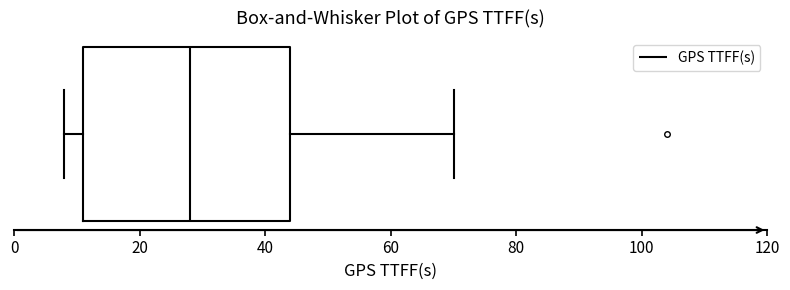

Transcribe this box plot: give where the median line is, the range the box spans, and where the two whiskers end, as read against the x-axis. The values are not printed on the chart, so give them approximately, as read against the axis.

median 28, box 12 to 44, whiskers 8 to 70